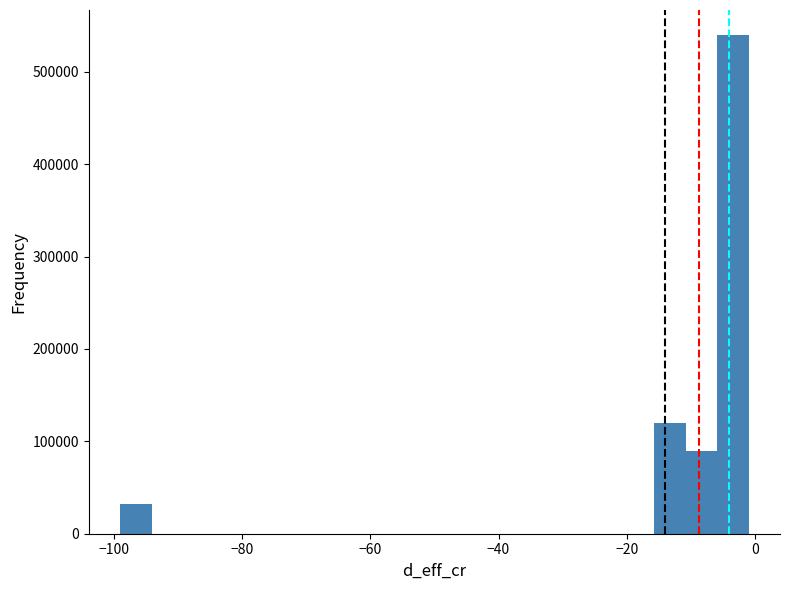

Around what value on the x-axis is the tallest bar? Give the approximate position of its centre, as read against the axis.

-4